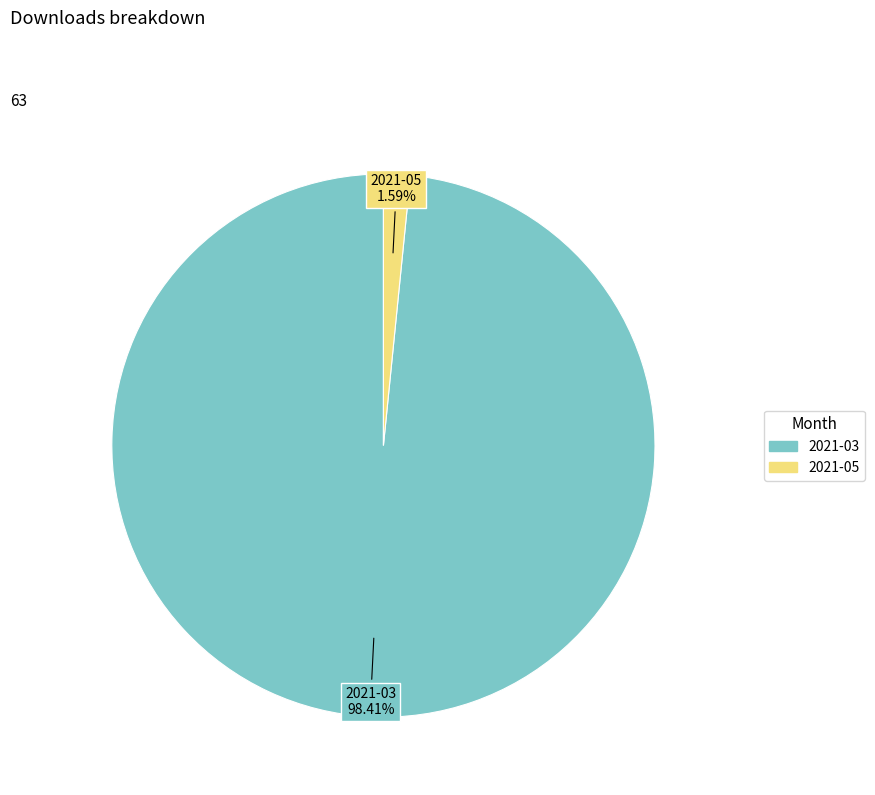

Combined, do 2021-05 and 2021-03 account for over 50%?

Yes